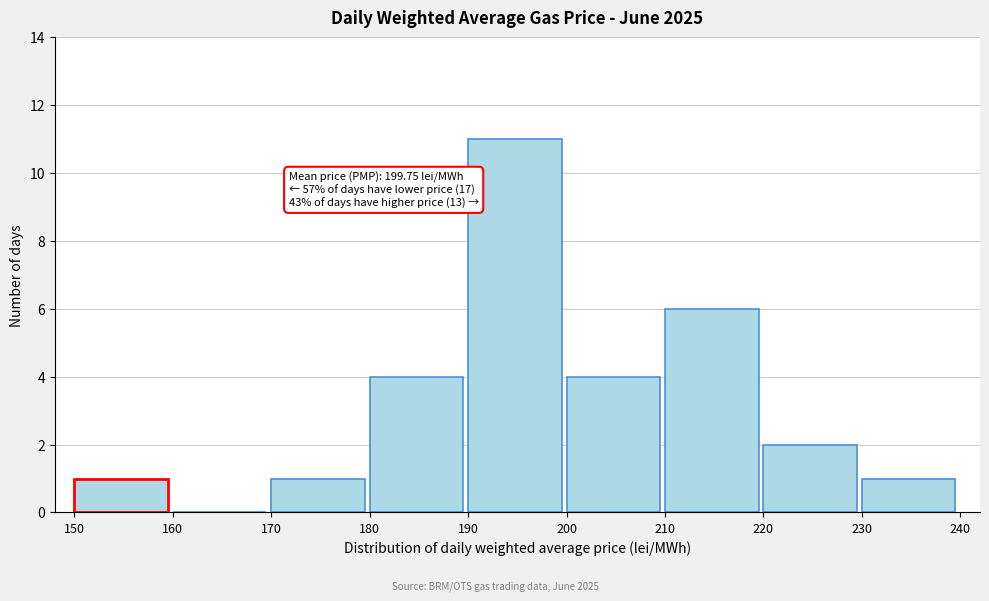

Which range on the x-axis has the tallest bar?

190 to 200